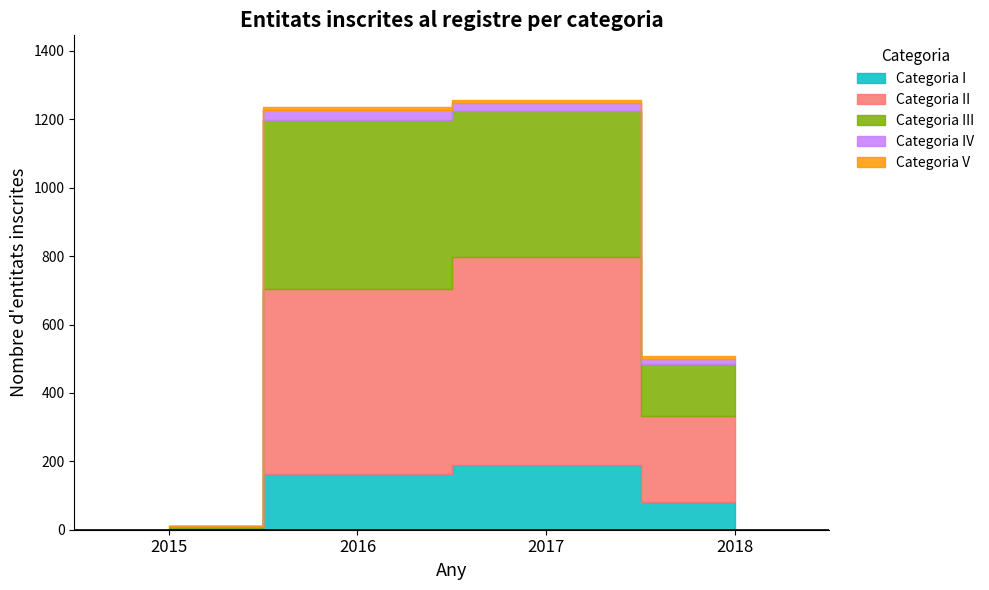

True or false: Categoria IV and Categoria I intersect in this chart.

False